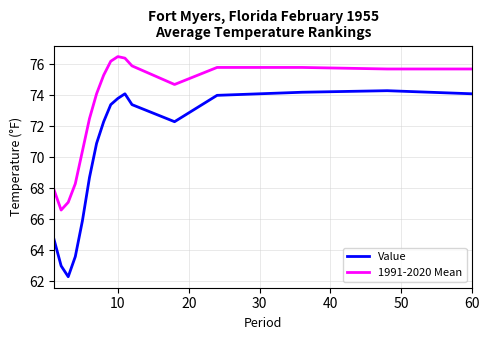

Reading left to right, list all the values displayed in this chart.

Value: 64.7	63.0	62.3	63.6	65.9	68.7	70.9	72.3	73.4	73.8	74.1	73.4	72.3	74.0	74.2	74.3	74.1
1991-2020 Mean: 67.9	66.6	67.1	68.3	70.4	72.5	74.1	75.3	76.2	76.5	76.4	75.9	74.7	75.8	75.8	75.7	75.7